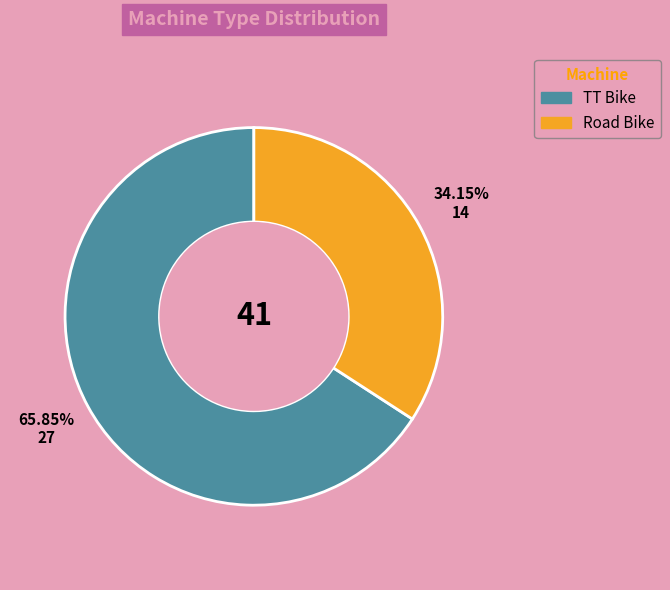

To the nearest percent, what percentage of the pie is Road Bike?

34%